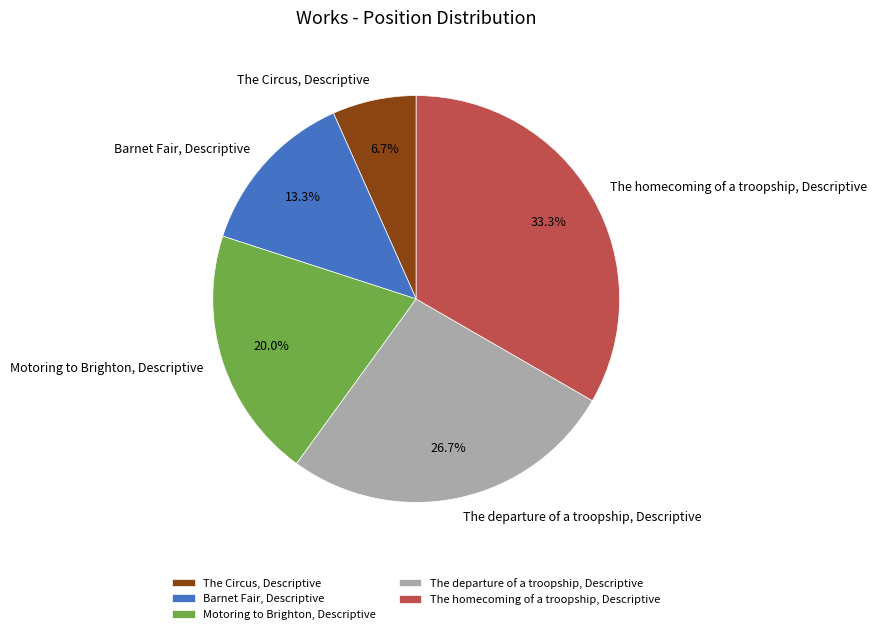

What percentage do The departure of a troopship, Descriptive and Motoring to Brighton, Descriptive together represent?

46.7%